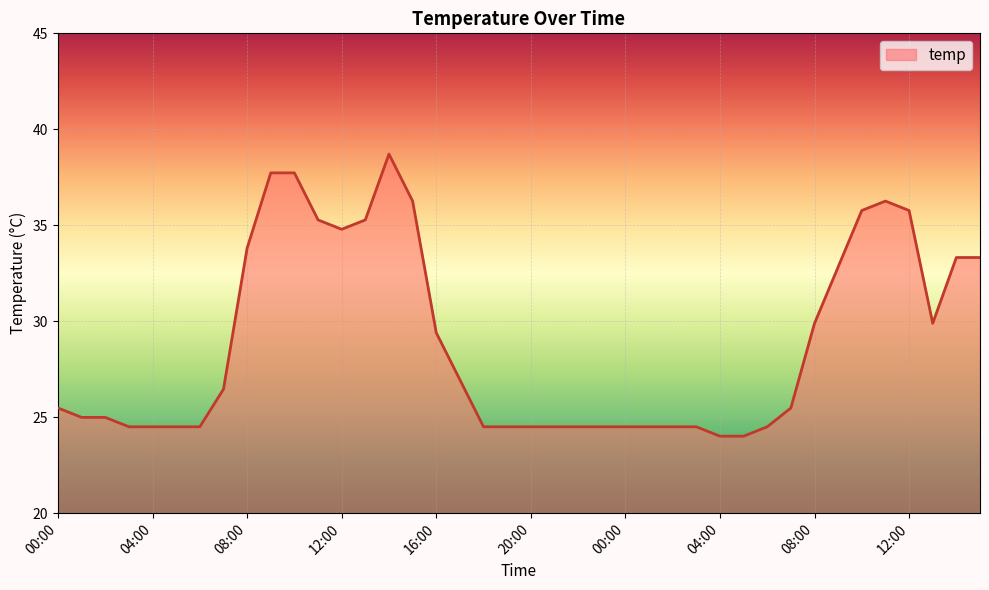

What is the difference between the maximum and minimum values?

14.7